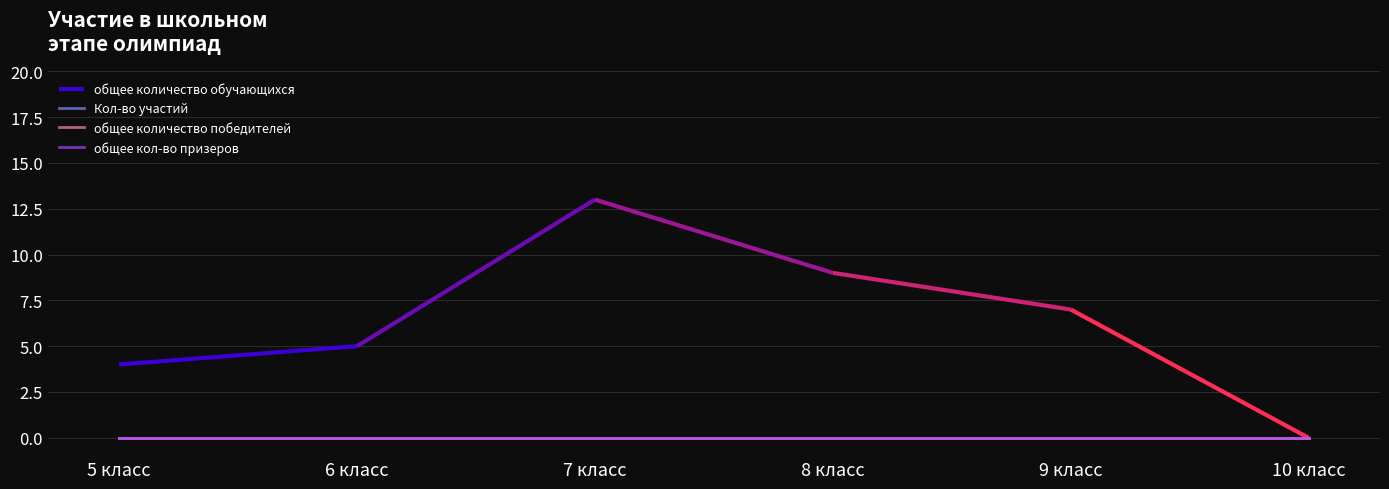

True or false: общее кол-во призеров and Кол-во участий intersect in this chart.

False